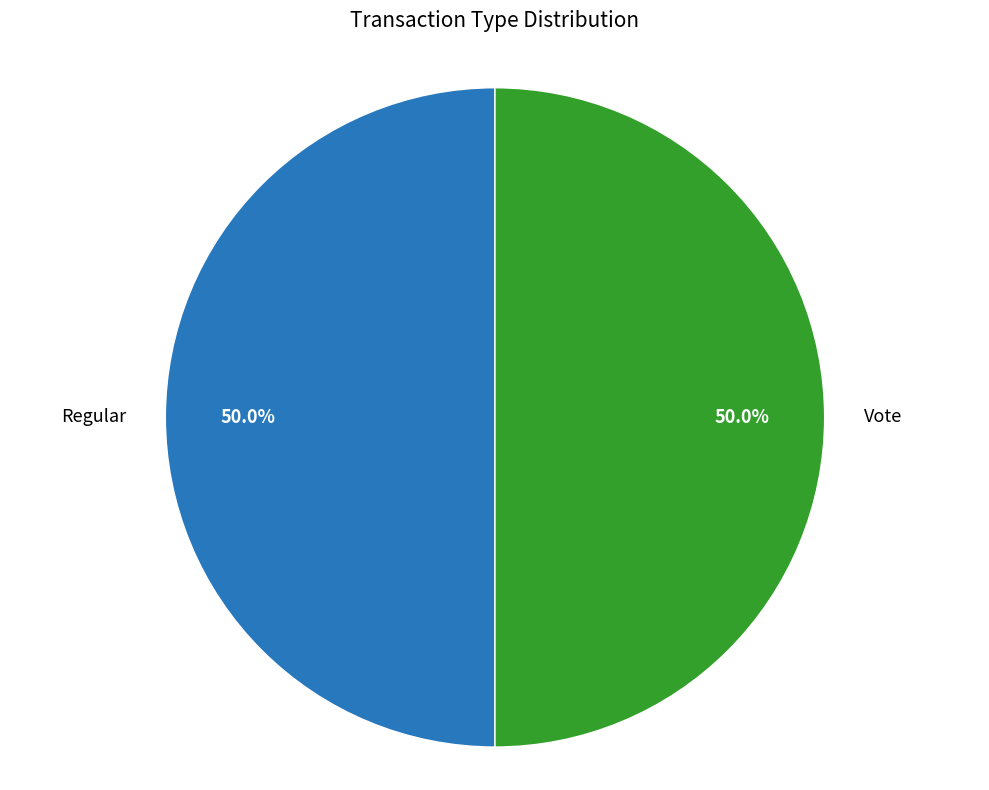

To the nearest percent, what is the average slice percentage?

50%